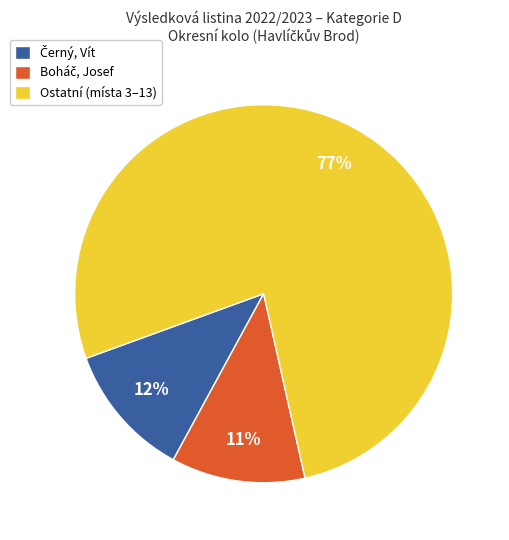

How many slices are in this pie chart?

3